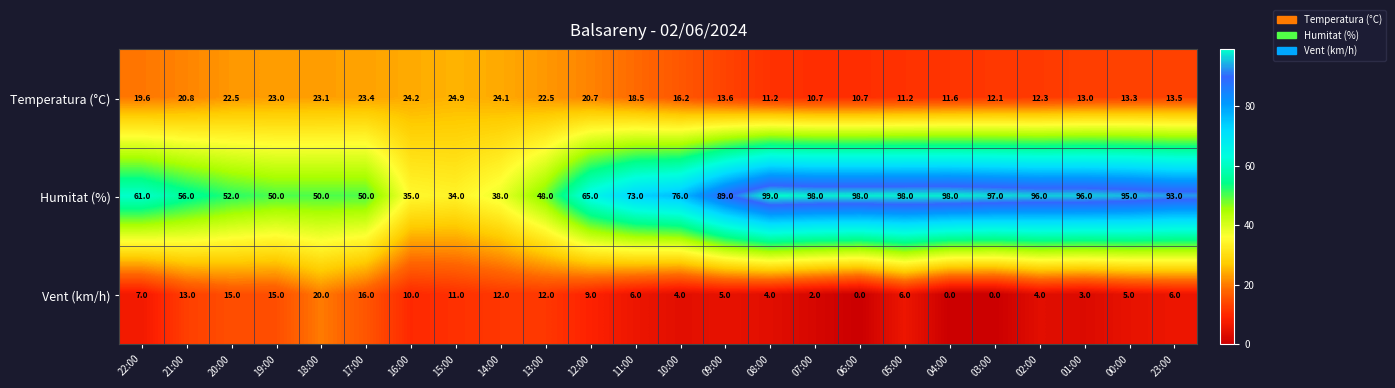

How many data points does each series have?

24